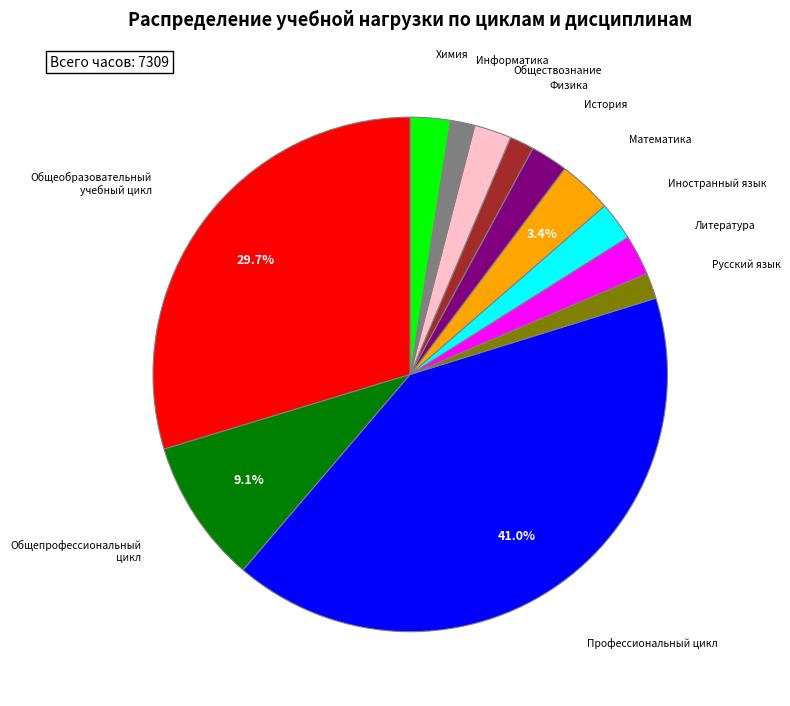

The Общепрофессиональный цикл slice represents 15% of the pie. True or false?

False